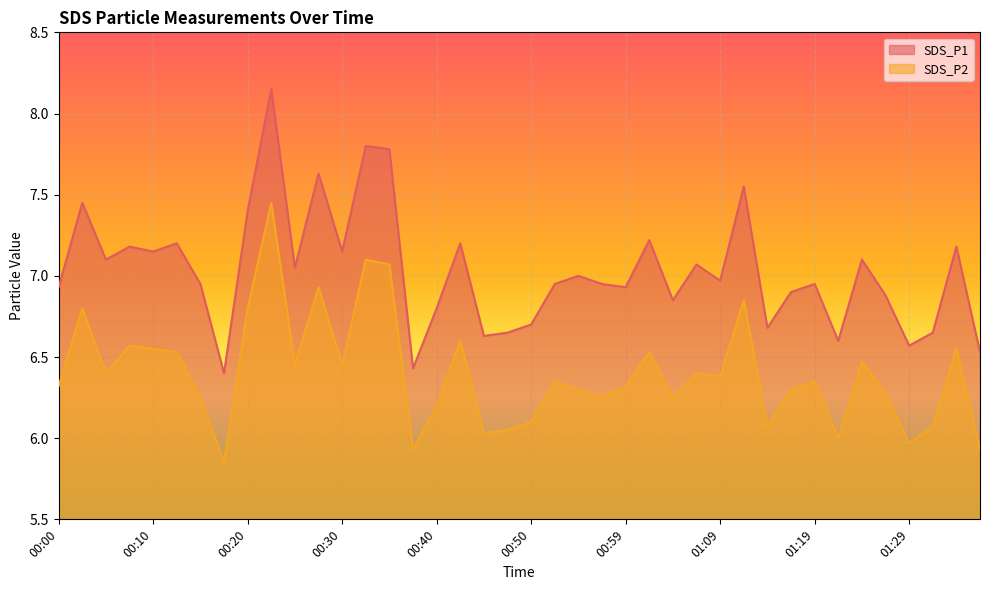

Reading left to right, extract all data points from this chart.

SDS_P1: 00:00=6.9	00:03=7.5	00:05=7.1	00:08=7.2	00:10=7.2	00:13=7.2	00:15=7.0	00:18=6.4	00:20=7.4	00:22=8.2	00:25=7.0	00:27=7.6	00:30=7.2	00:32=7.8	00:35=7.8	00:37=6.4	00:40=6.8	00:42=7.2	00:45=6.6	00:47=6.7	00:50=6.7	00:52=7.0	00:54=7.0	00:57=7.0	00:59=6.9	01:02=7.2	01:04=6.8	01:07=7.1	01:09=7.0	01:12=7.5	01:14=6.7	01:17=6.9	01:19=7.0	01:22=6.6	01:24=7.1	01:27=6.9	01:29=6.6	01:31=6.7	01:34=7.2	01:36=6.5
SDS_P2: 00:00=6.3	00:03=6.8	00:05=6.4	00:08=6.6	00:10=6.5	00:13=6.5	00:15=6.2	00:18=5.8	00:20=6.8	00:22=7.5	00:25=6.5	00:27=6.9	00:30=6.5	00:32=7.1	00:35=7.1	00:37=5.9	00:40=6.2	00:42=6.6	00:45=6.0	00:47=6.0	00:50=6.1	00:52=6.3	00:54=6.3	00:57=6.2	00:59=6.3	01:02=6.5	01:04=6.2	01:07=6.4	01:09=6.4	01:12=6.8	01:14=6.1	01:17=6.3	01:19=6.3	01:22=6.0	01:24=6.5	01:27=6.3	01:29=6.0	01:31=6.1	01:34=6.5	01:36=5.9